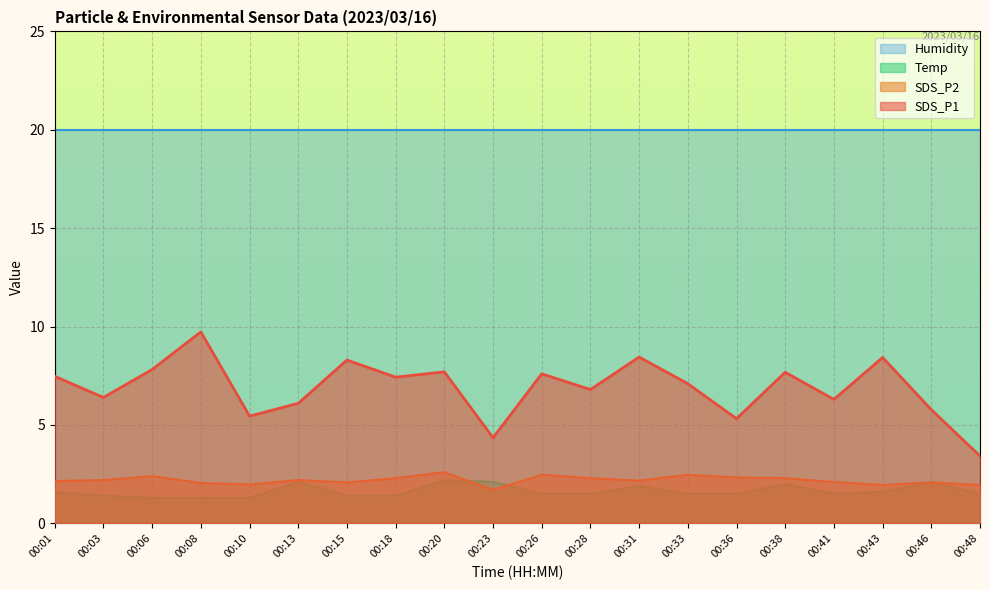

Which category has the highest value in the SDS_P2 series?

00:20